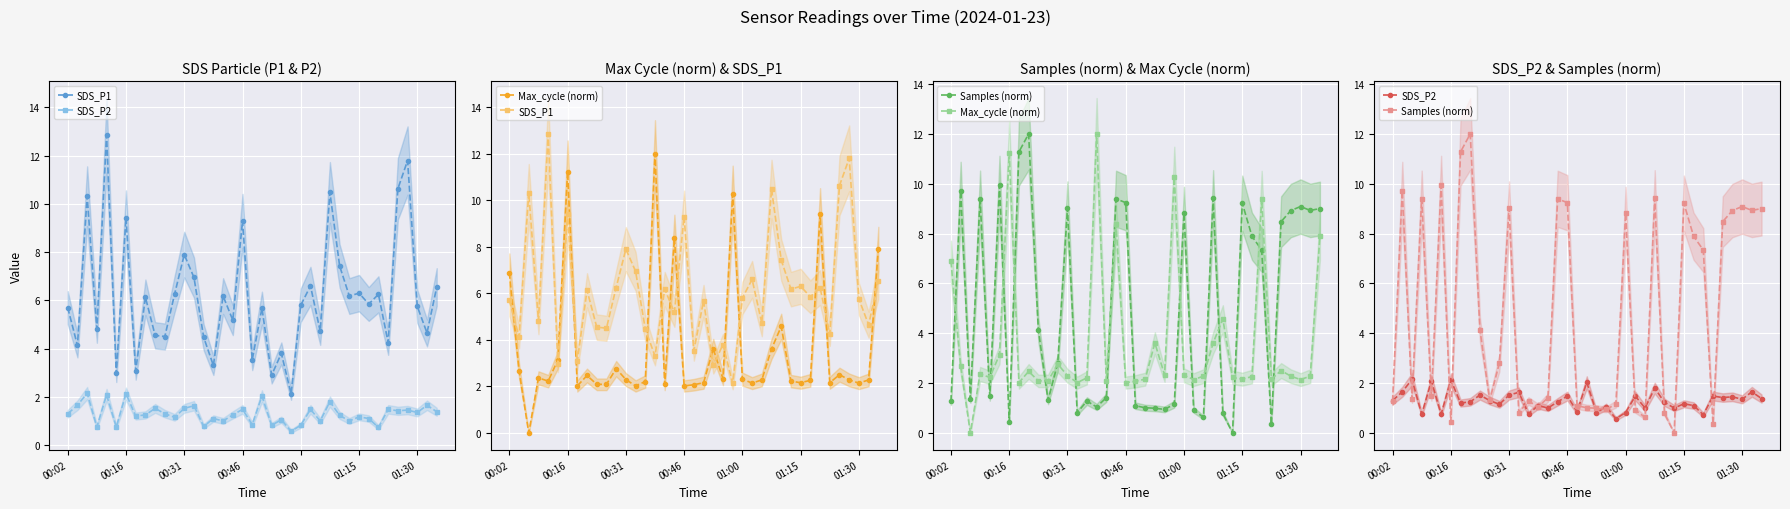

What are all the series names shown in the legend?

SDS_P1, SDS_P2, Max_cycle (norm), Samples (norm)